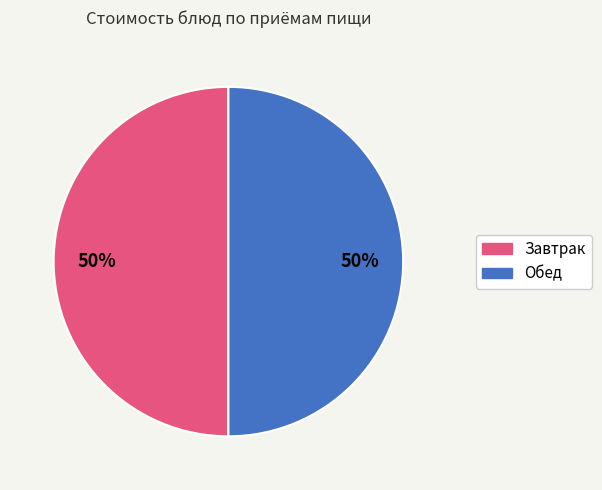

To the nearest percent, what is the average slice percentage?

50%